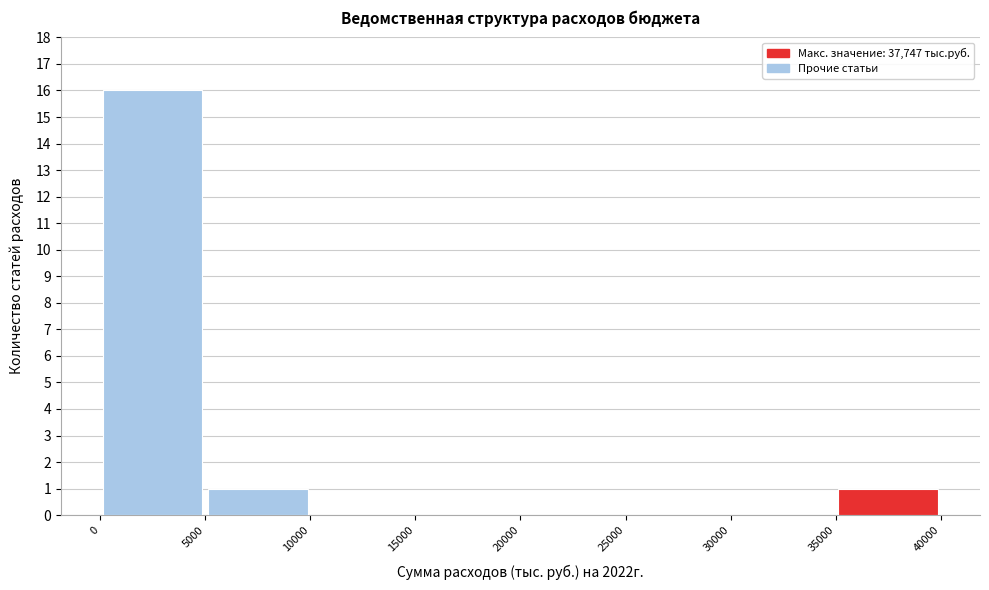

Reading left to right, list every bar in this chart as the range it spans on the x-axis followed by its height. The values are not printed on the chart, so give them approximately, as read against the axis.

0 to 5000: 16
5000 to 10000: 1
10000 to 15000: 0
15000 to 20000: 0
20000 to 25000: 0
25000 to 30000: 0
30000 to 35000: 0
35000 to 40000: 1